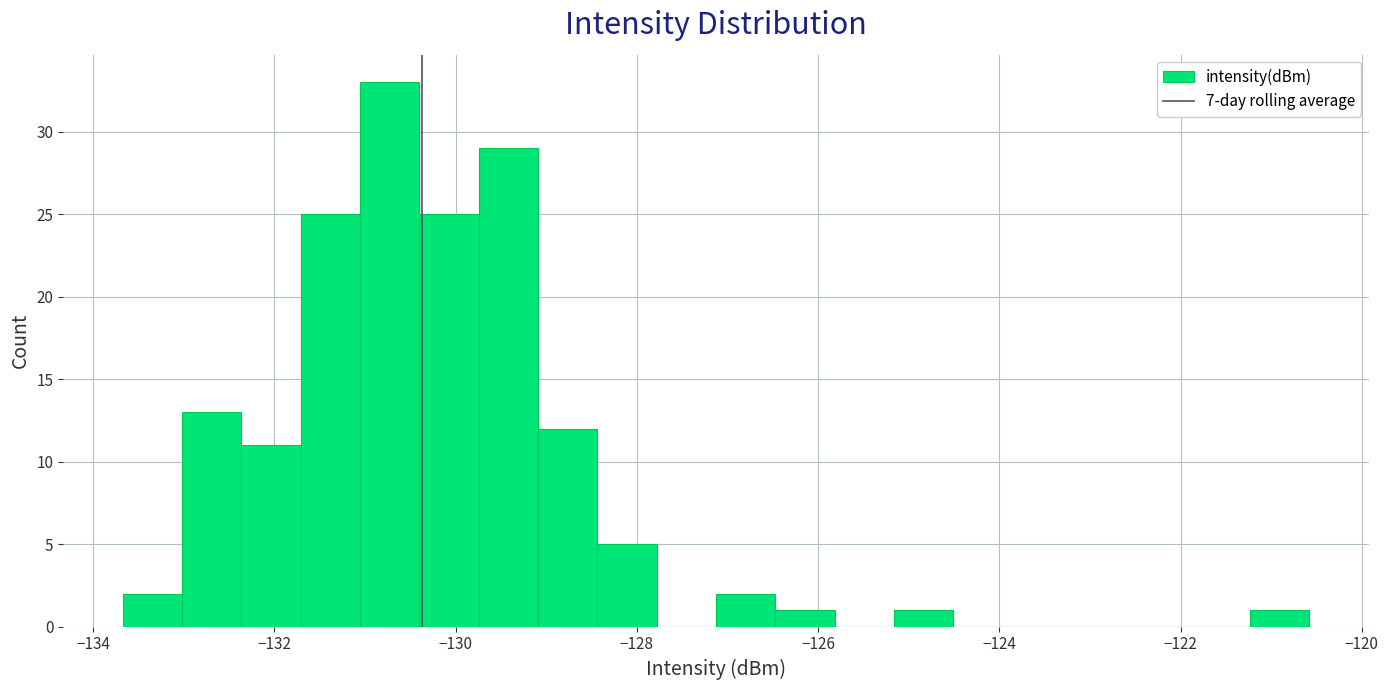

Read against the x-axis, roughly where is the centre of the tallest bar?

-130.8